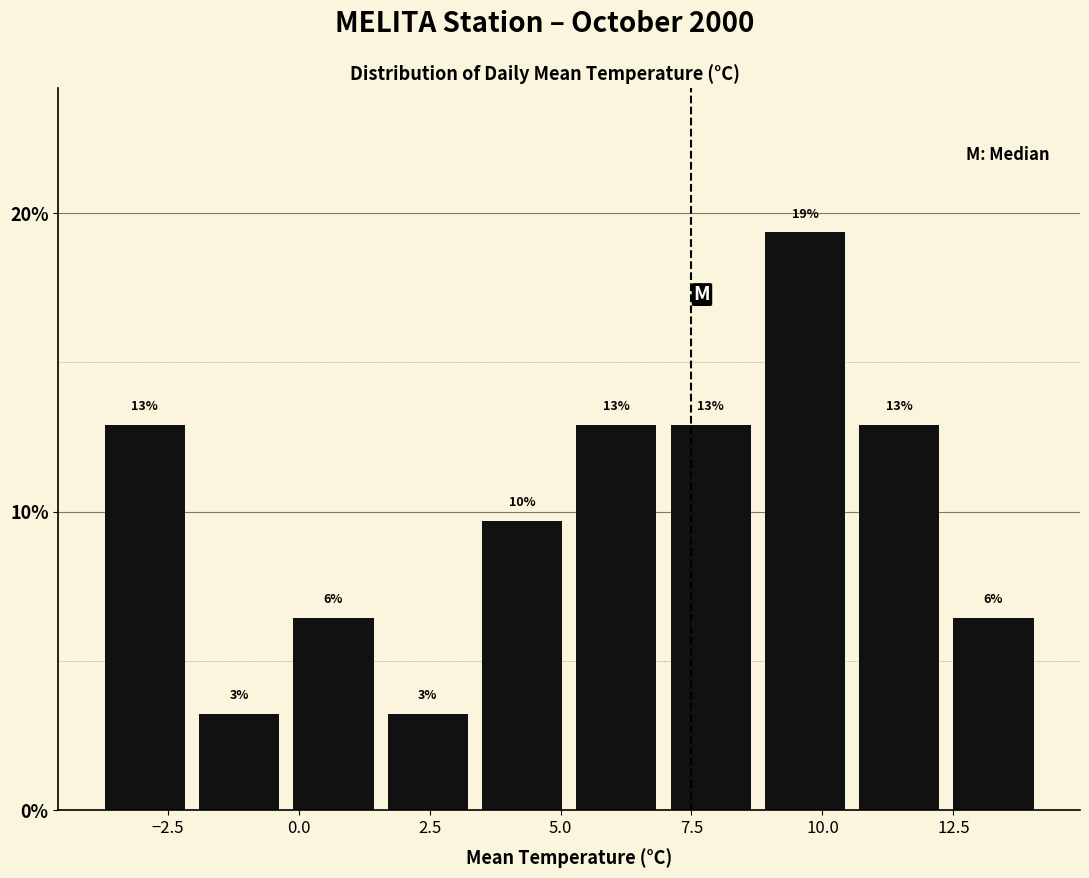

Around what value on the x-axis is the tallest bar? Give the approximate position of its centre, as read against the axis.

9.5